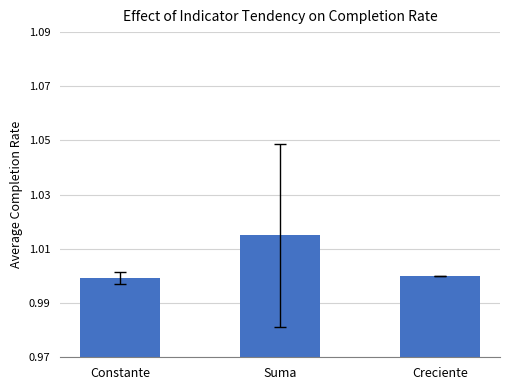

Between Creciente and Suma, which is larger?

Suma